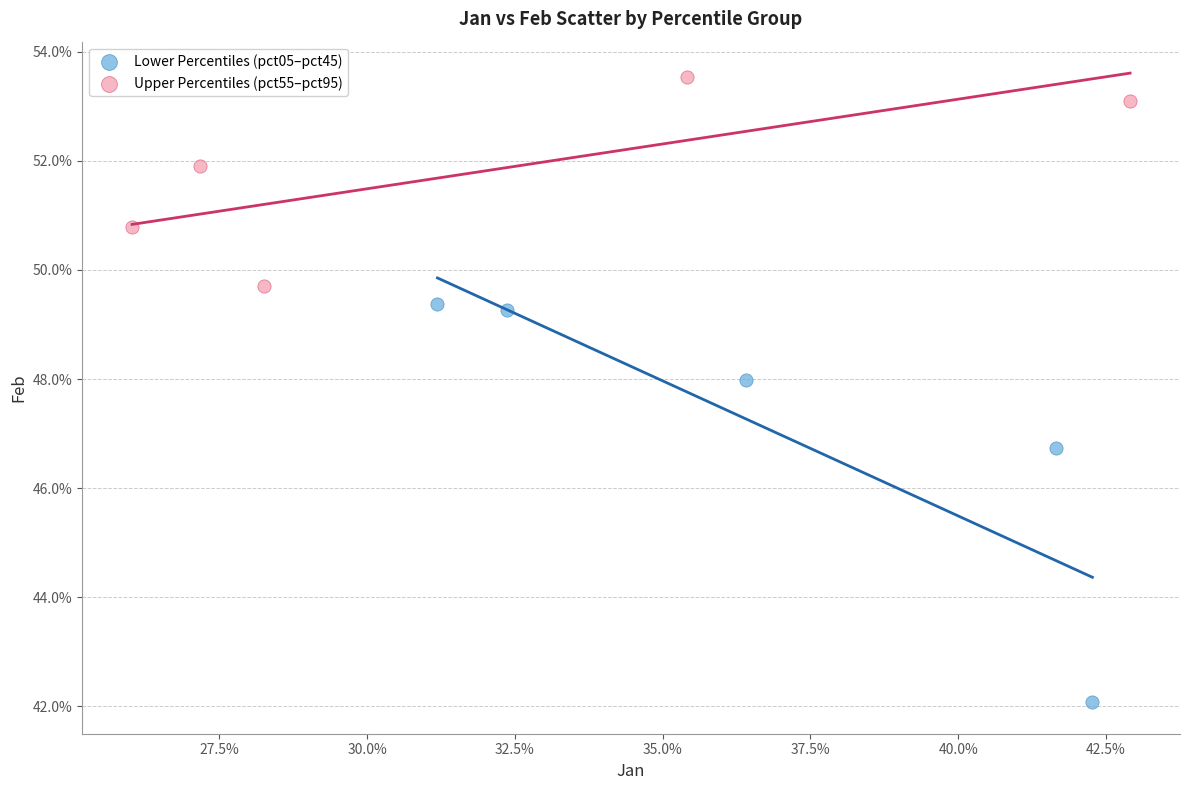

What are all the series names shown in the legend?

Lower Percentiles (pct05–pct45), Upper Percentiles (pct55–pct95)